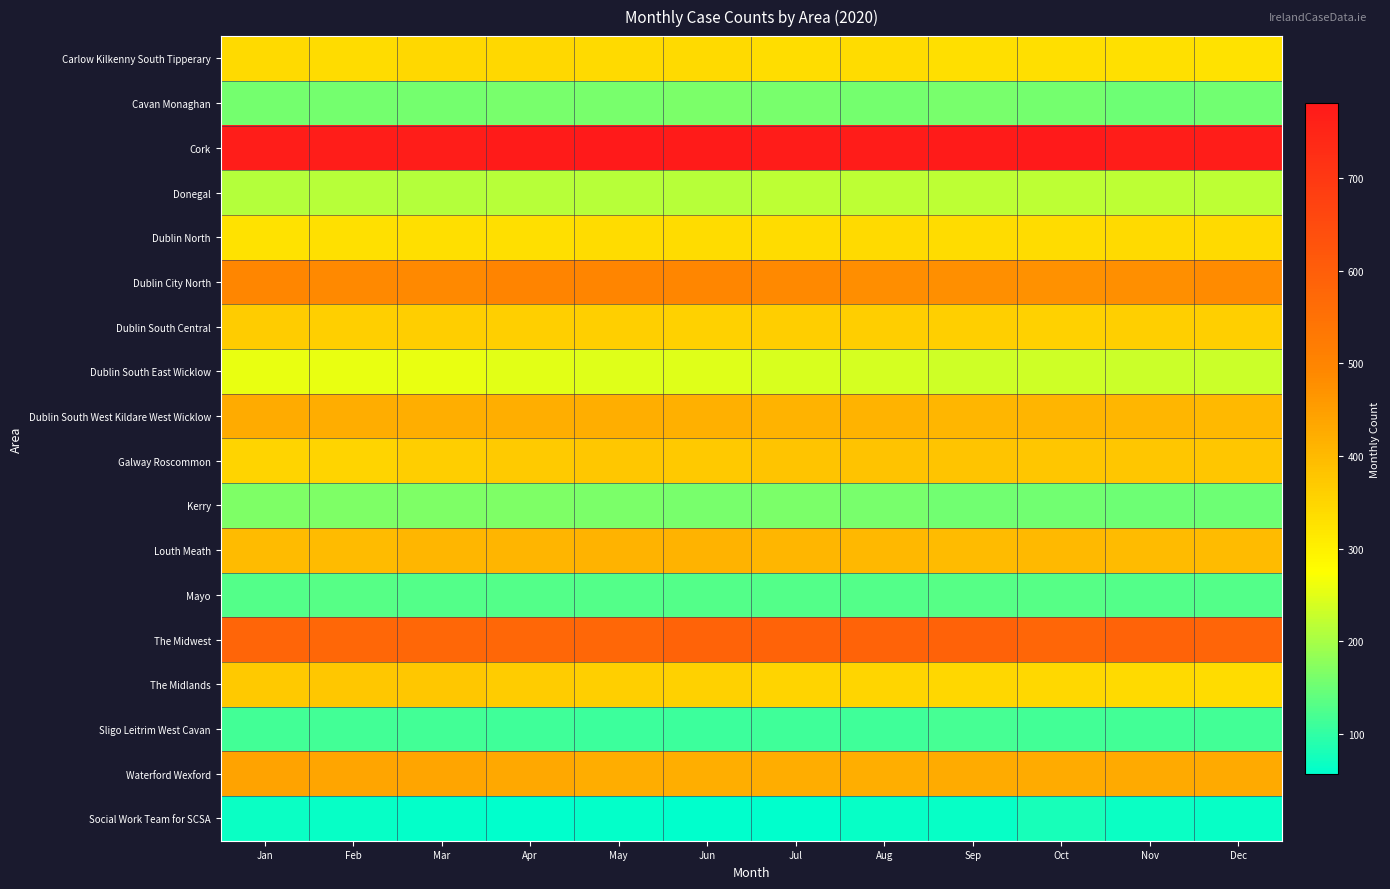

Which series has the largest total across all categories?

Cork